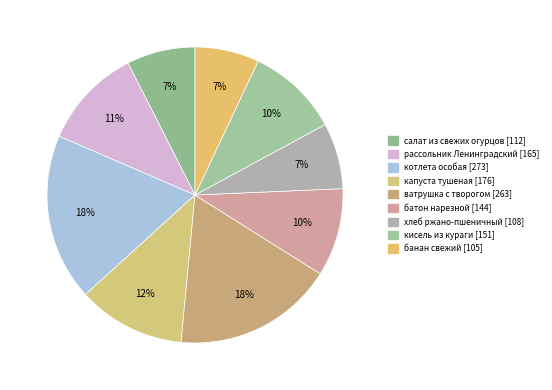

To the nearest percent, what is the difference between the рассольник Ленинградский and батон нарезной slice percentages?

1%